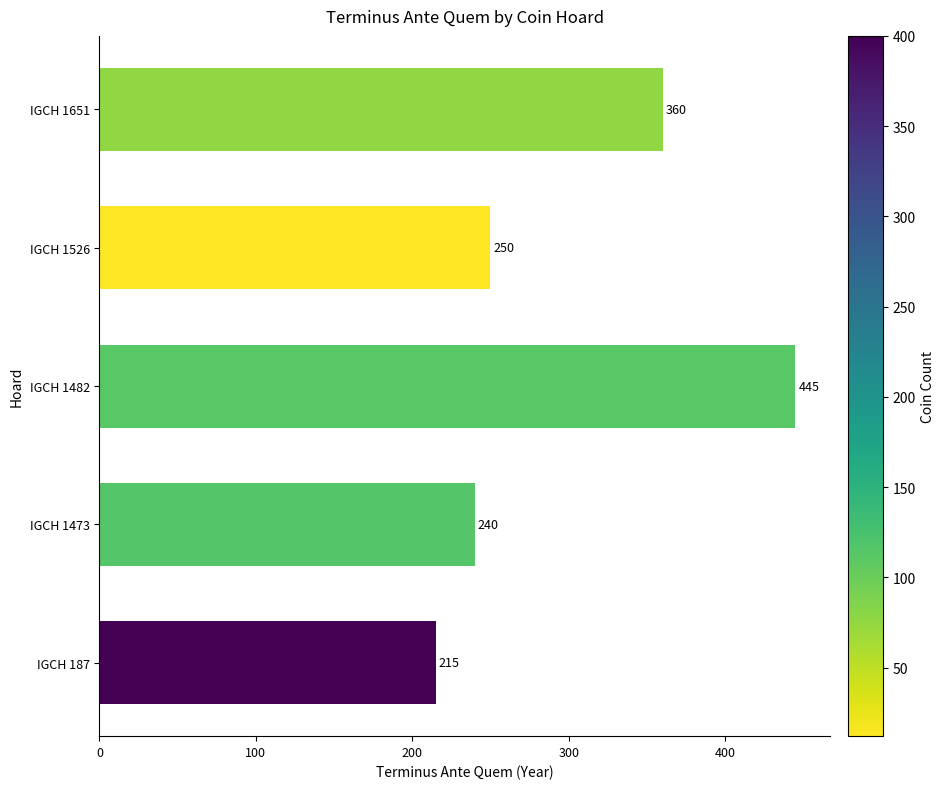

What is the difference between the maximum and minimum values?

230